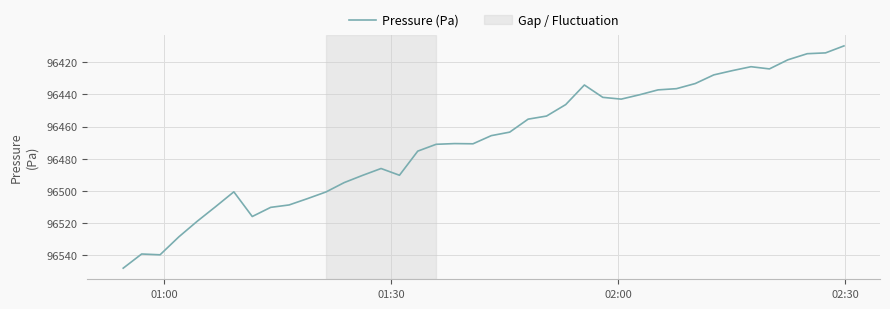

What is the difference between the maximum and minimum values?

138.2